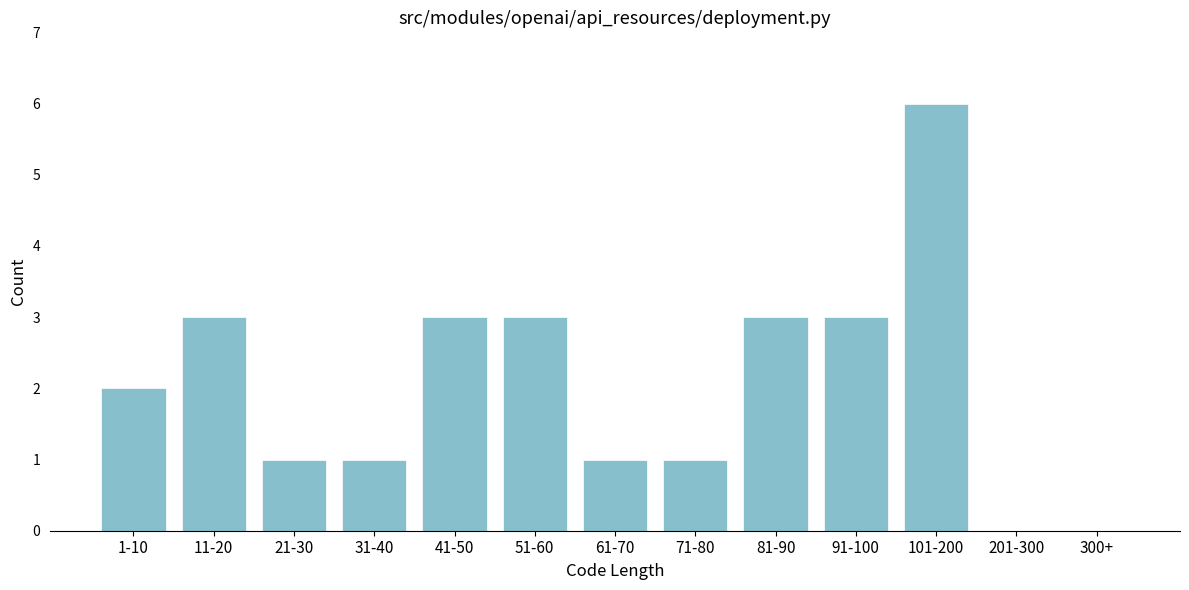

Reading right to left, extract all data points from this chart.

300+=0	201-300=0	101-200=6	91-100=3	81-90=3	71-80=1	61-70=1	51-60=3	41-50=3	31-40=1	21-30=1	11-20=3	1-10=2